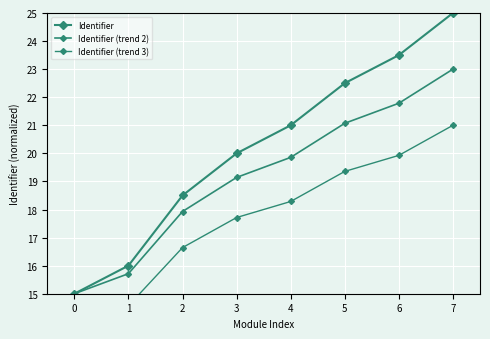

Reading right to left, what are all the values shown in this chart?

Identifier: 7=25.0	6=23.5	5=22.5	4=21.0	3=20.0	2=18.5	1=16.0	0=15.0
Identifier (trend 2): 7=23.0	6=21.8	5=21.1	4=19.9	3=19.1	2=17.9	1=15.7	0=15.0
Identifier (trend 3): 7=21.0	6=19.9	5=19.4	4=18.3	3=17.7	2=16.6	1=14.6	0=14.0